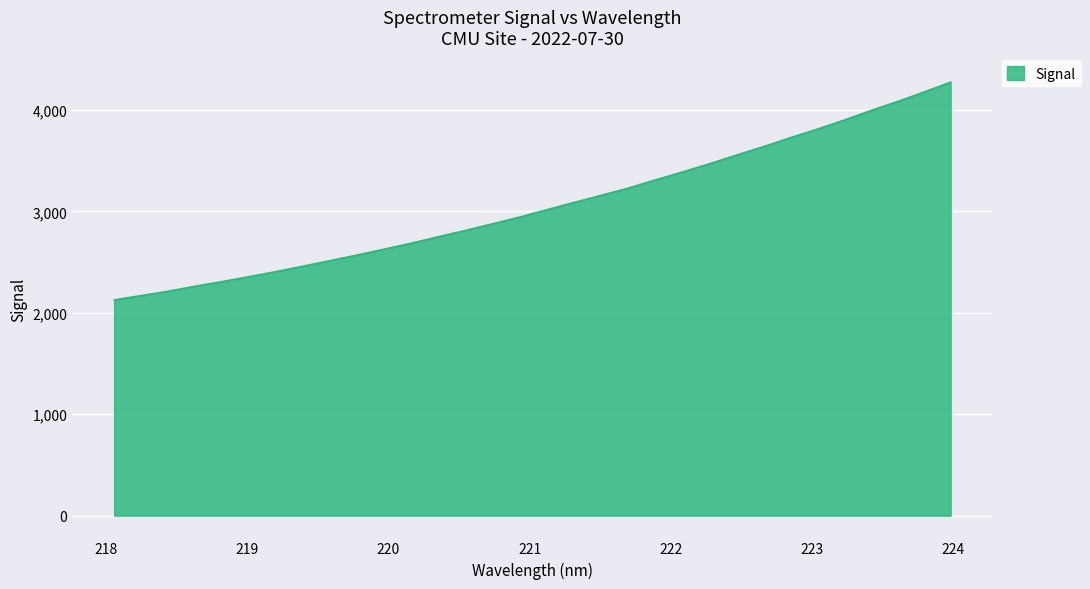

What is the greatest value displayed?

4275.2